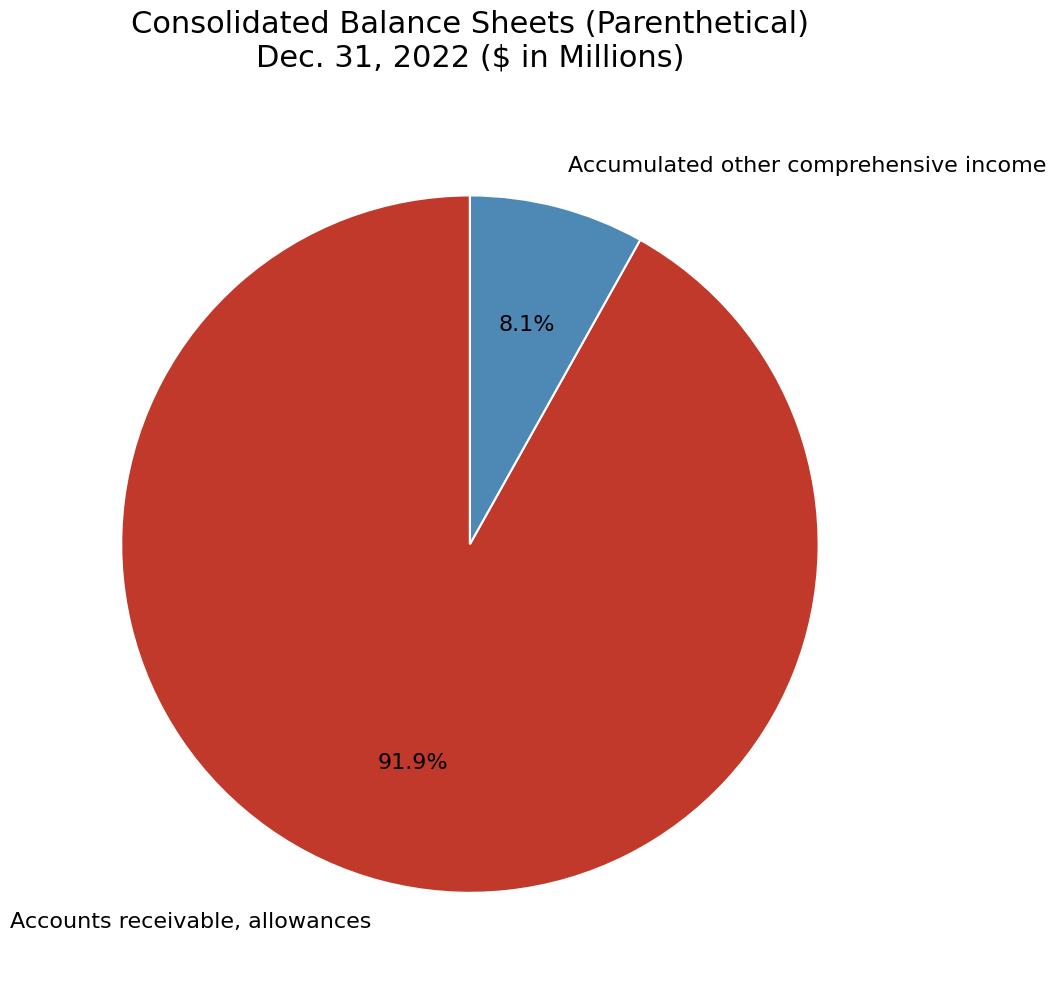

To the nearest percent, what is the average slice percentage?

50%